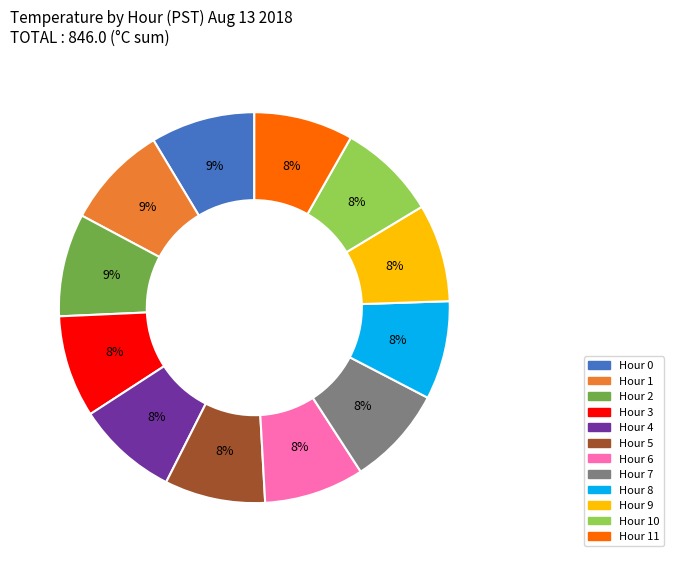

Is there a majority slice in this chart?

No